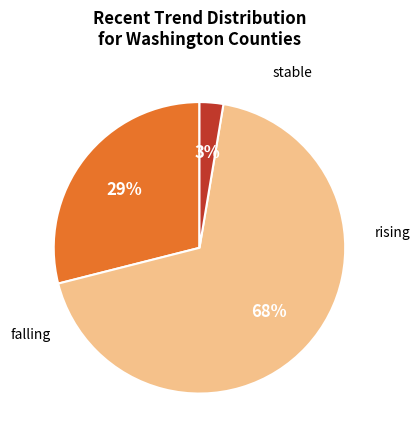

To the nearest percent, what is the average slice percentage?

33%